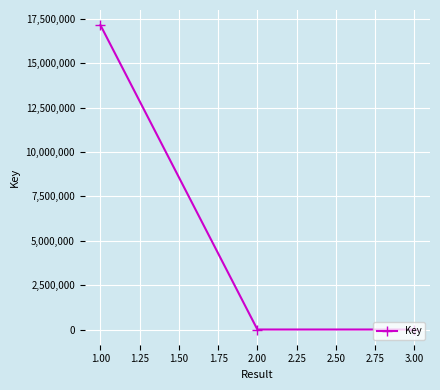

What is the smallest value displayed?

5620